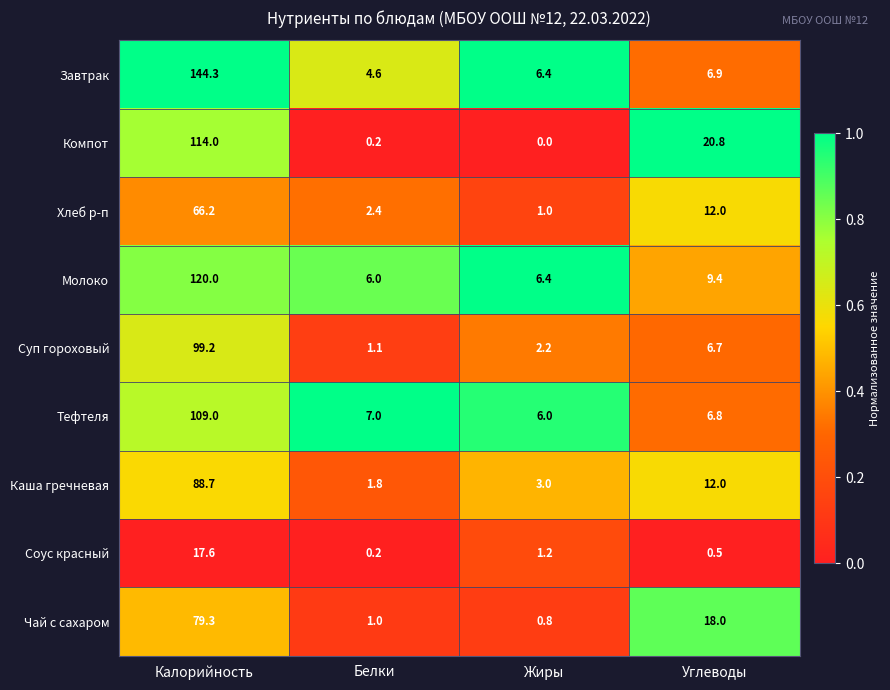

Between Калорийность and Белки, which series saw the biggest shift?

Завтрак